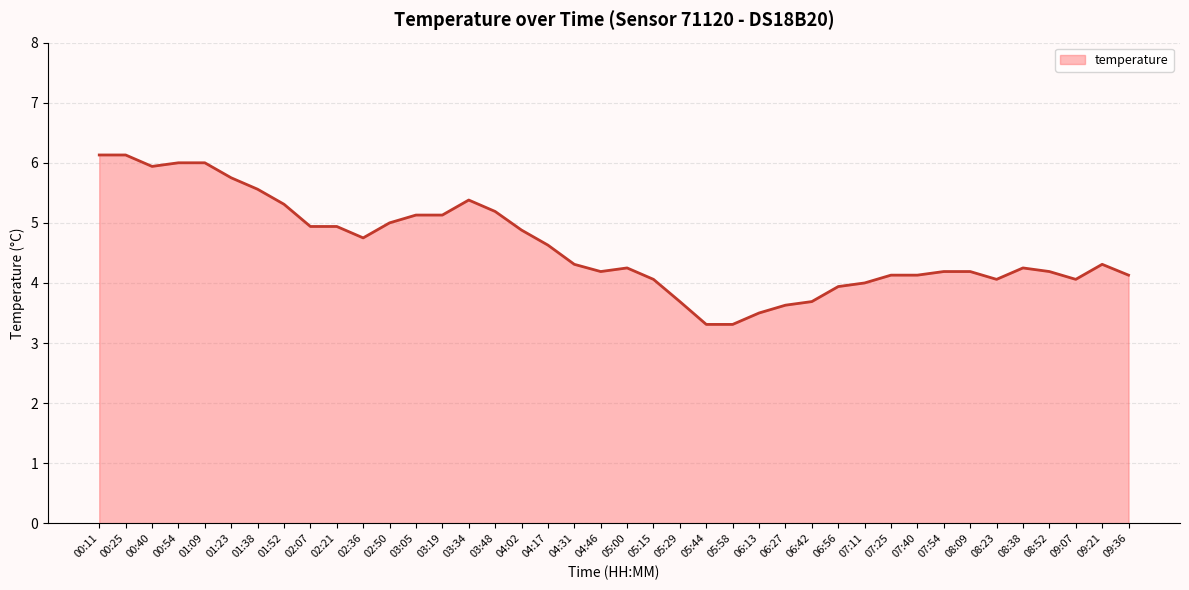

Which has a higher value, 03:05 or 08:09?

03:05